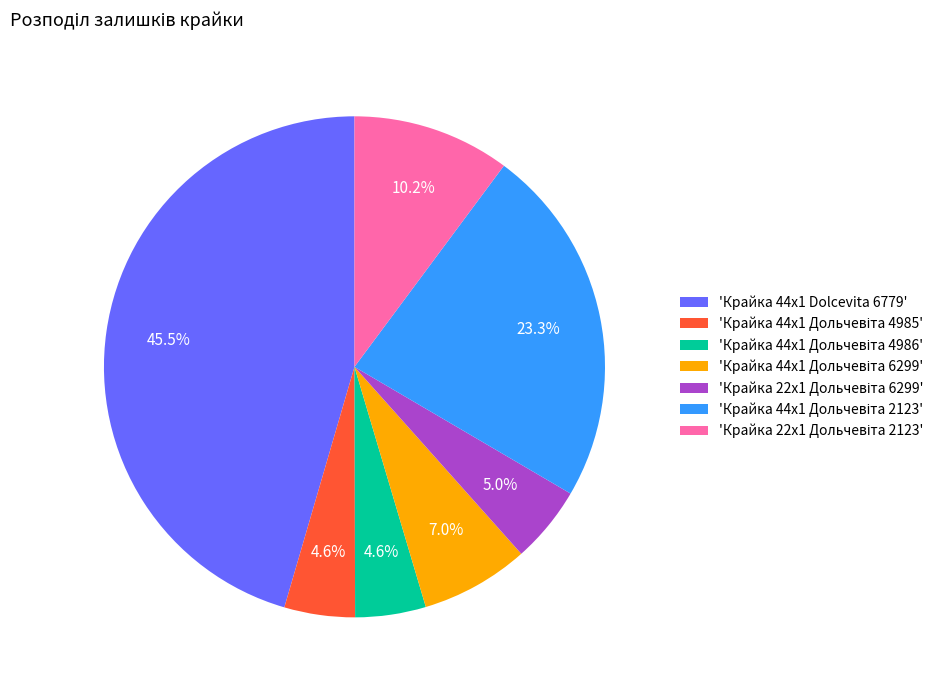

How many segments does this pie chart have?

7